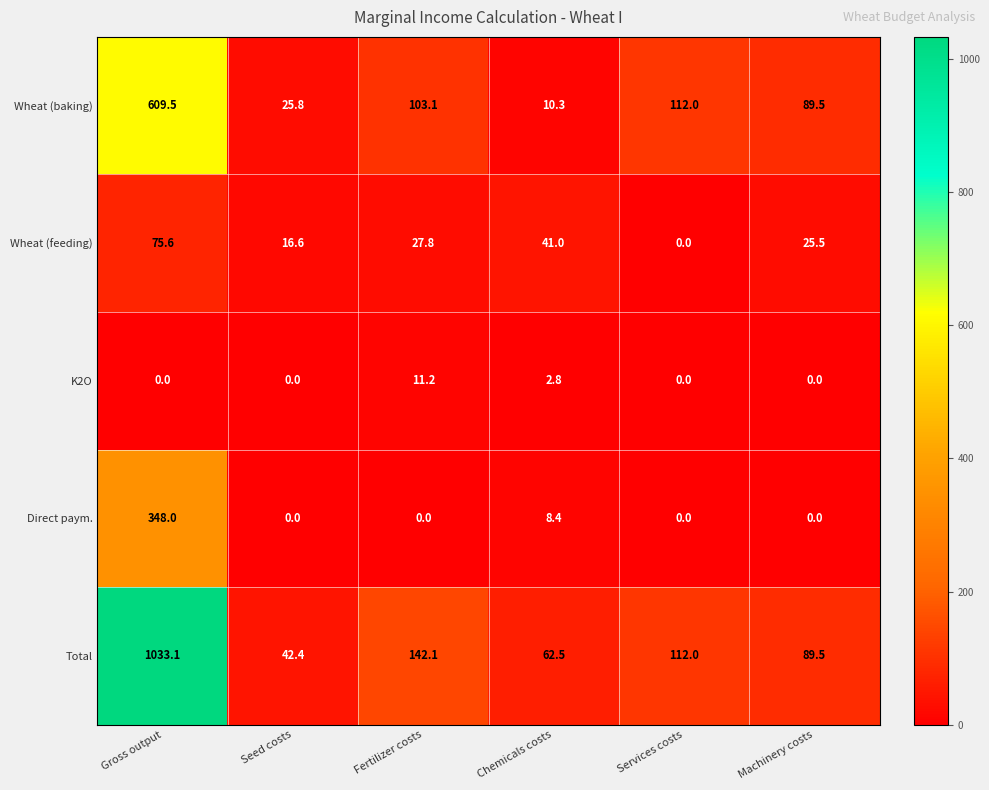

Which series has the largest total across all categories?

Total